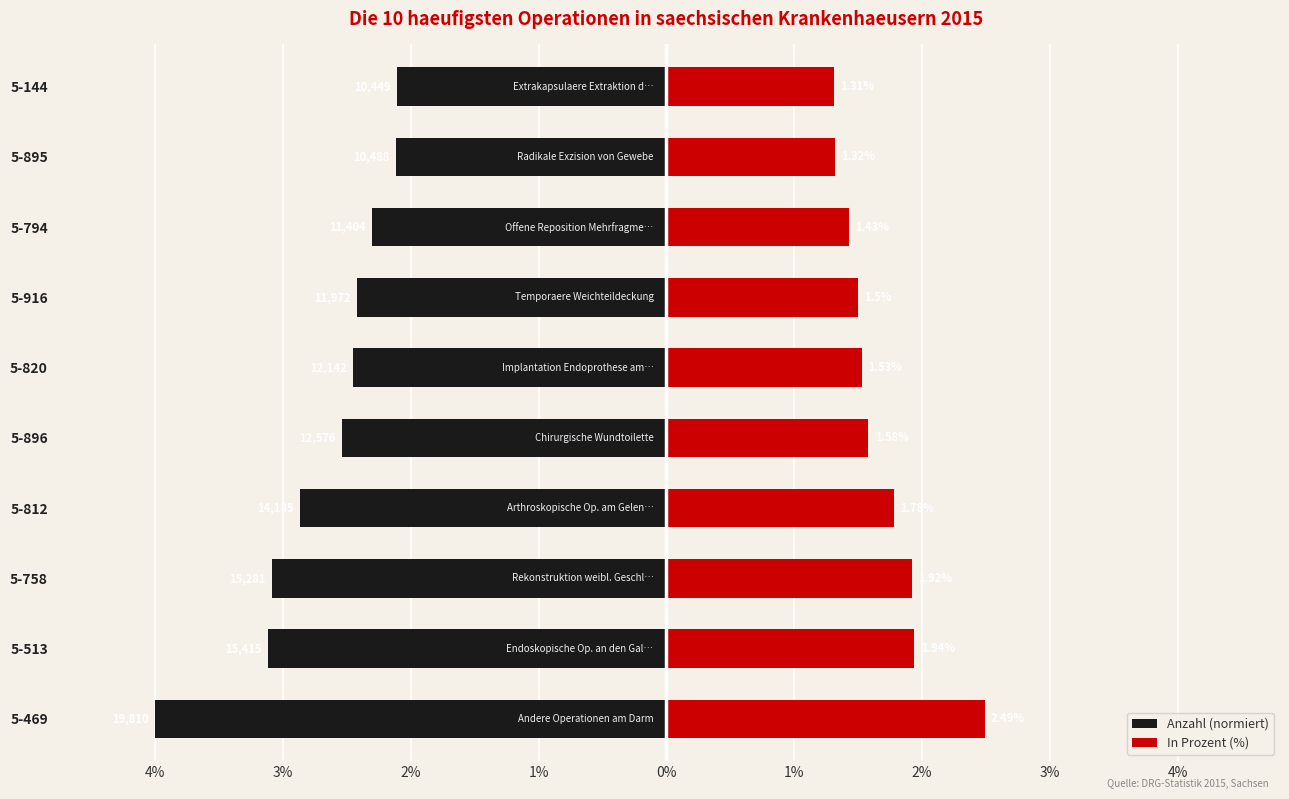

Which series changed the most between 5-513 and 5-916?

Anzahl (normiert)